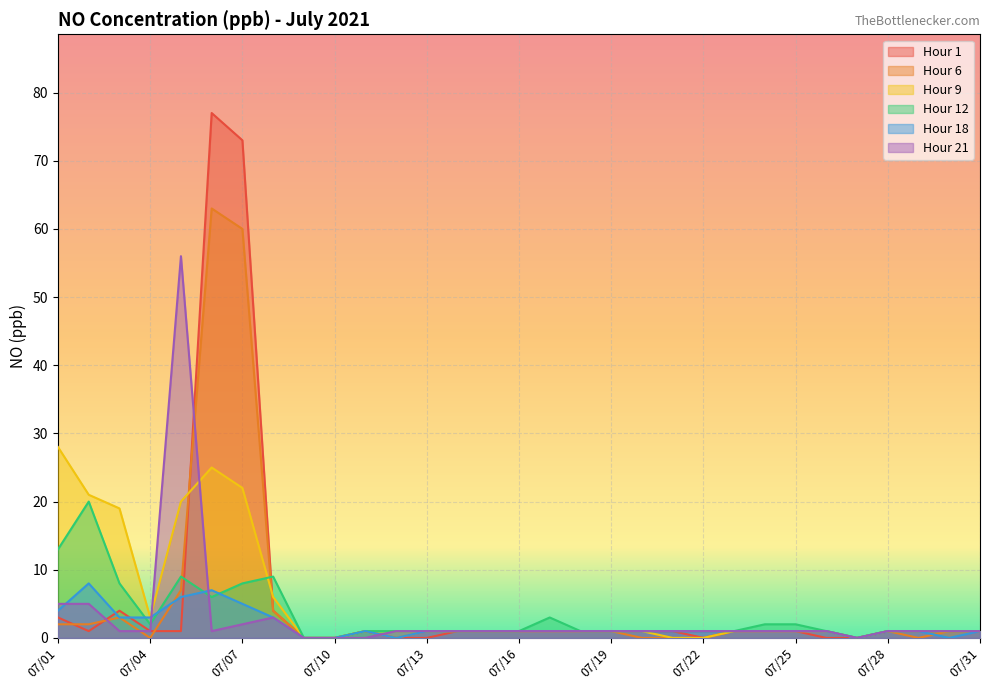

Count the number of categories in the chart.

31